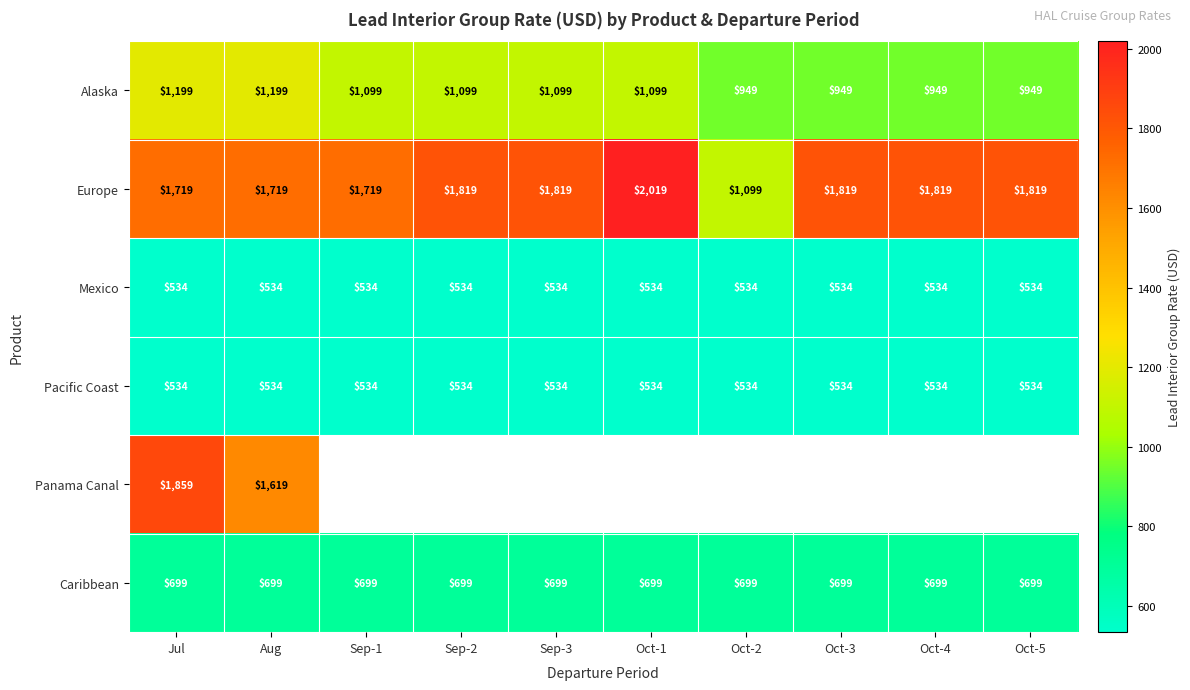

What is the minimum value for Pacific Coast?

534